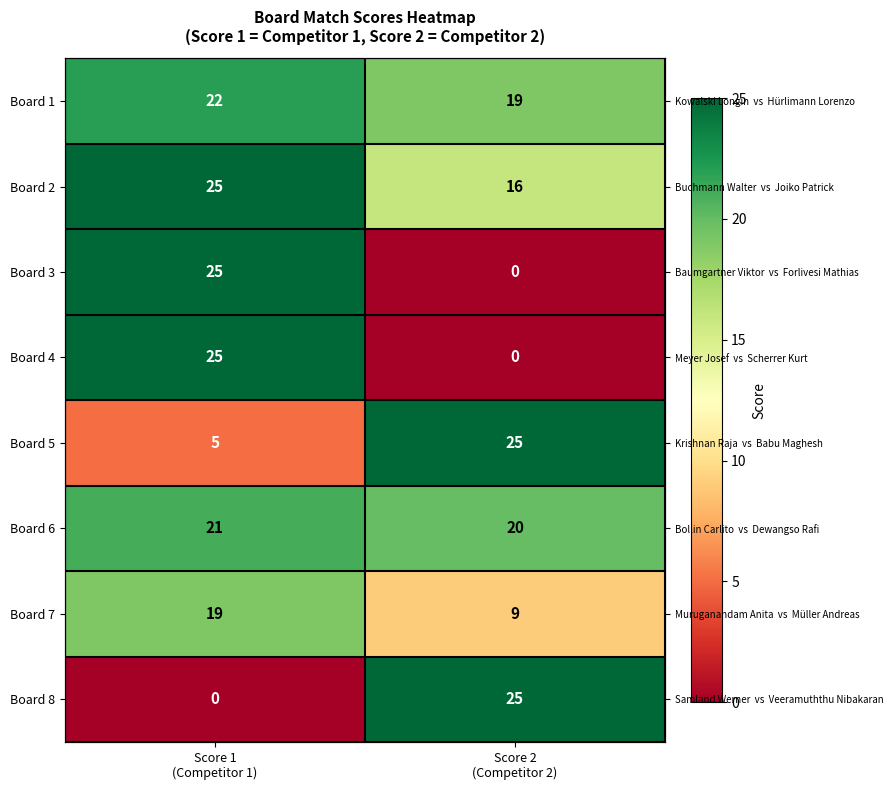

Is it true that Board 6 equals 5 at Score 2 (Competitor 2)?

False